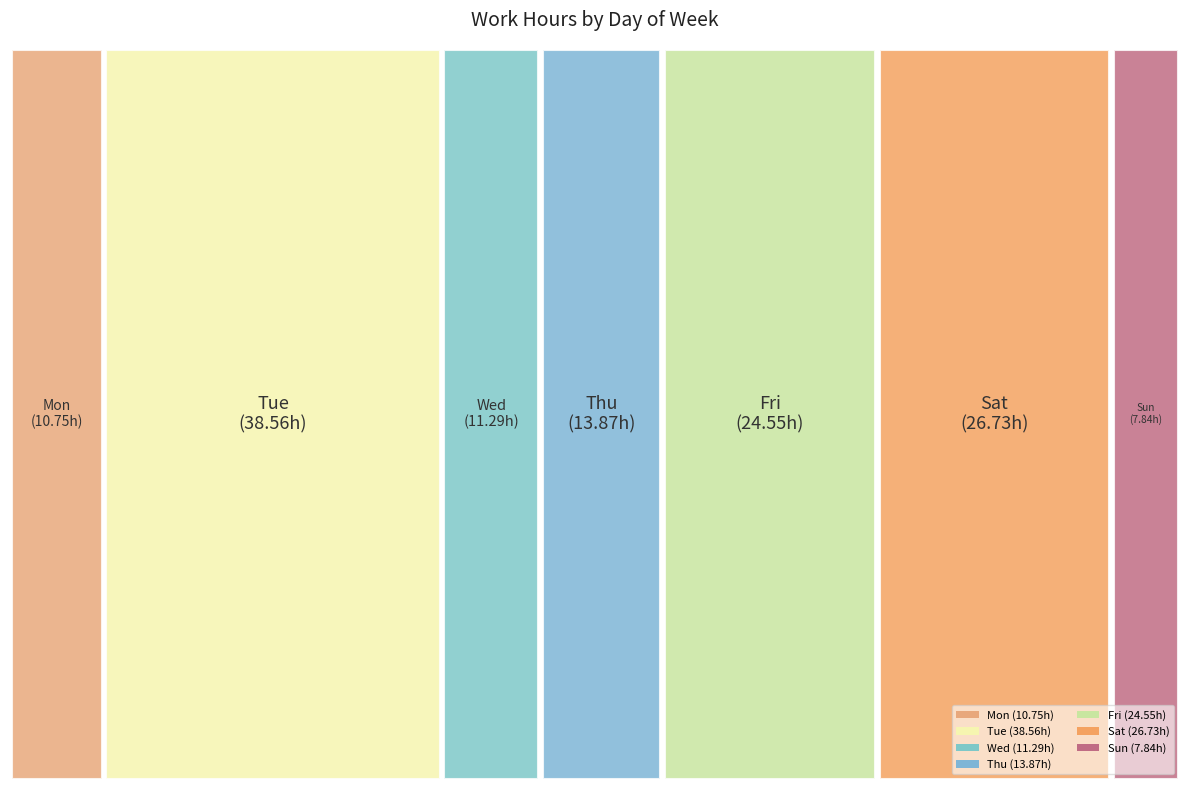

True or false: Mon accounts for 2% of the total.

False